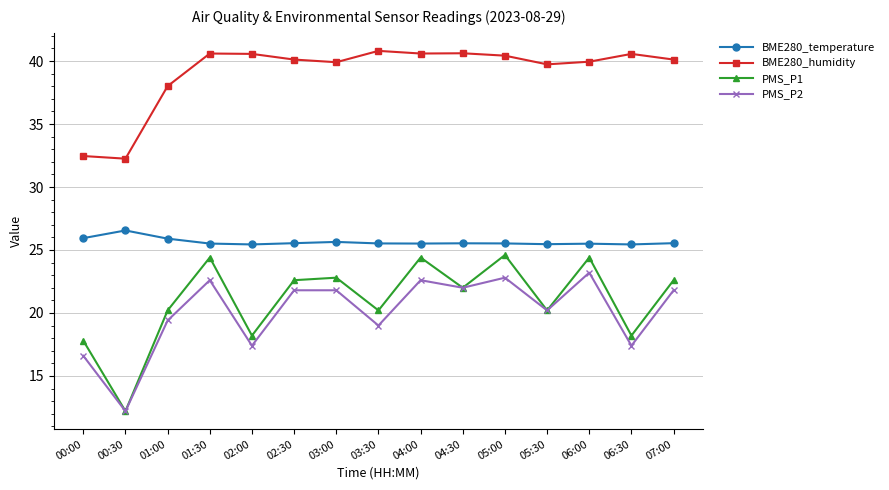

At how many categories does at least one series exceed 24?

15